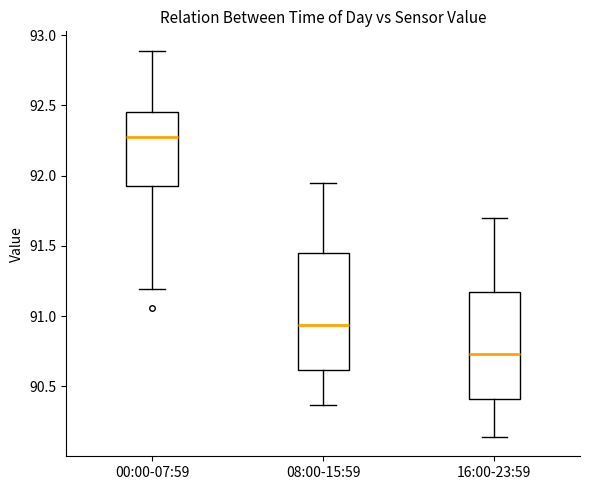

Which box is the tallest, from its lower edge to its upper edge?

08:00-15:59